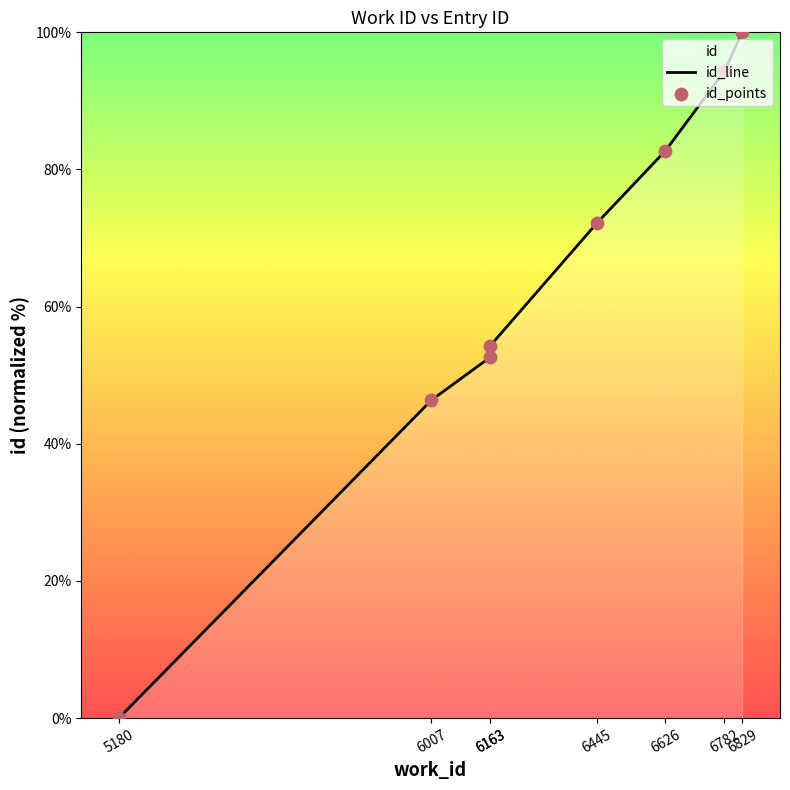

Which series reaches the minimum Y coordinate?

id_line